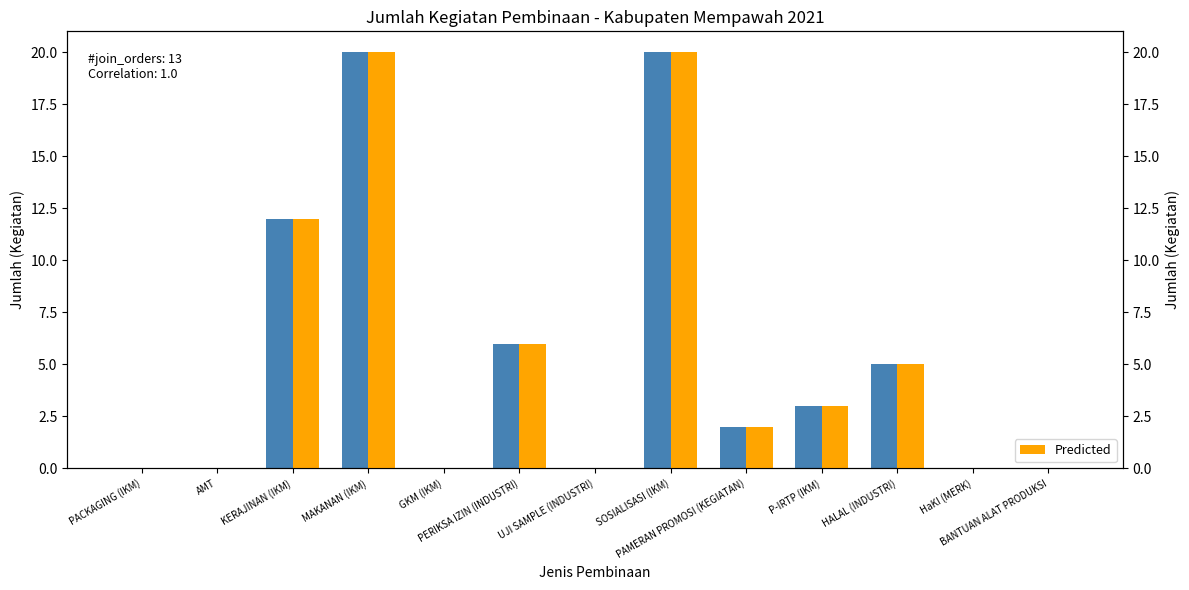

Does the chart contain any negative values?

No